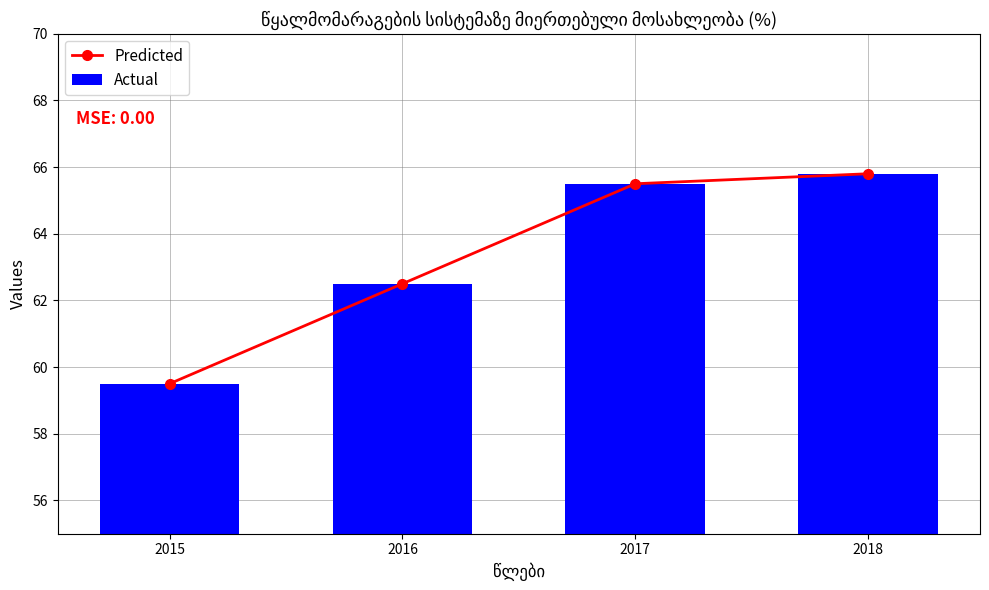

At how many categories does at least one series exceed 60?

3